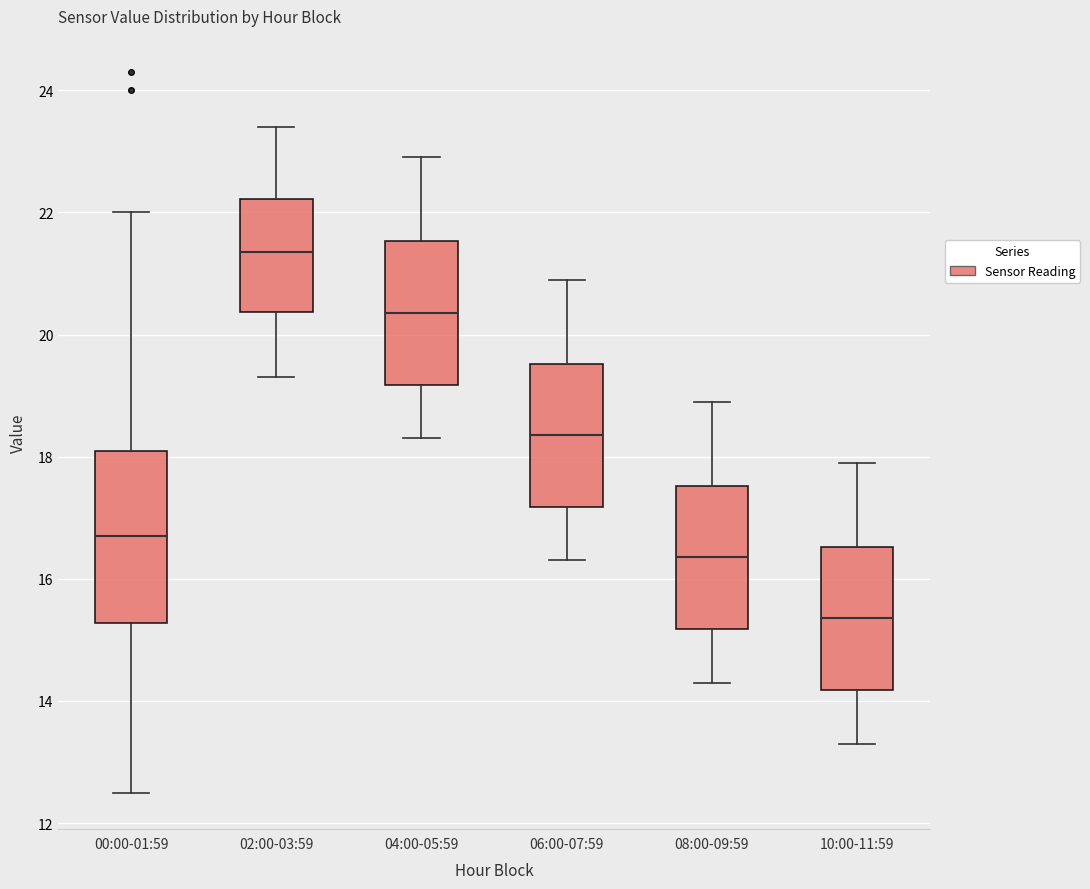

Where is the upper edge of the box for 06:00-07:59 on the y-axis? The values are not printed on the chart, so give them approximately, as read against the axis.

19.6